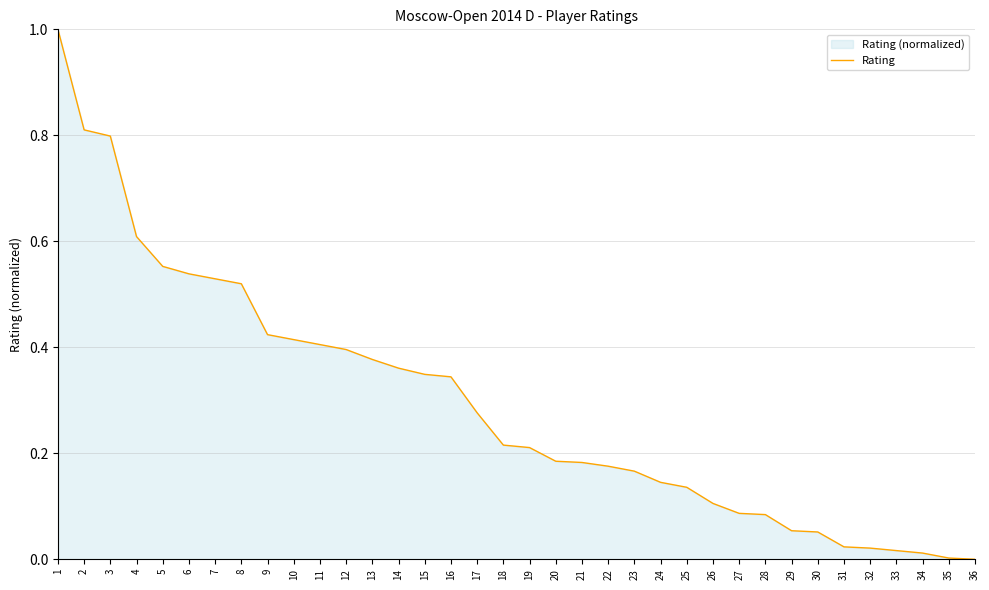

Which label corresponds to the smallest value in the chart?

36